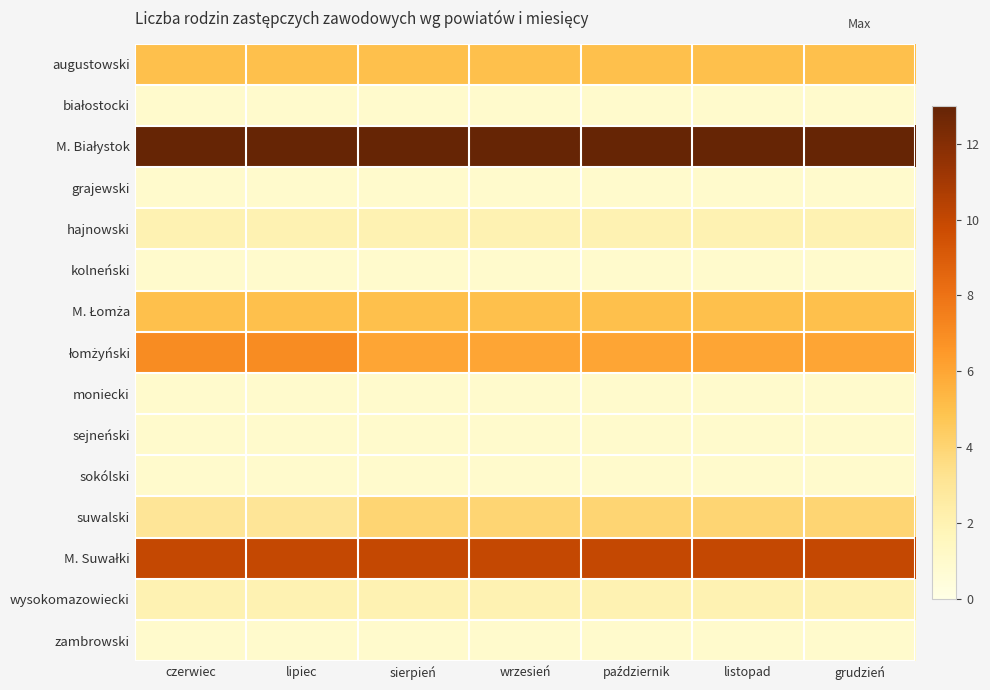

What is the total value across all series at wrzesień?

54